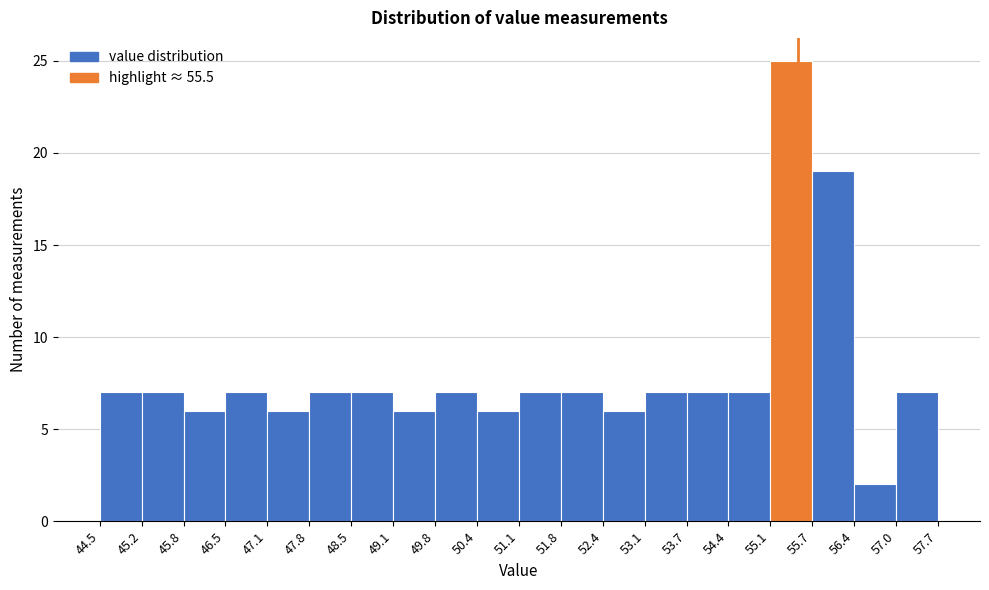

How tall is the bar that spans 54.4 to 55.1 on the x-axis? The values are not printed on the chart, so give them approximately, as read against the axis.

7